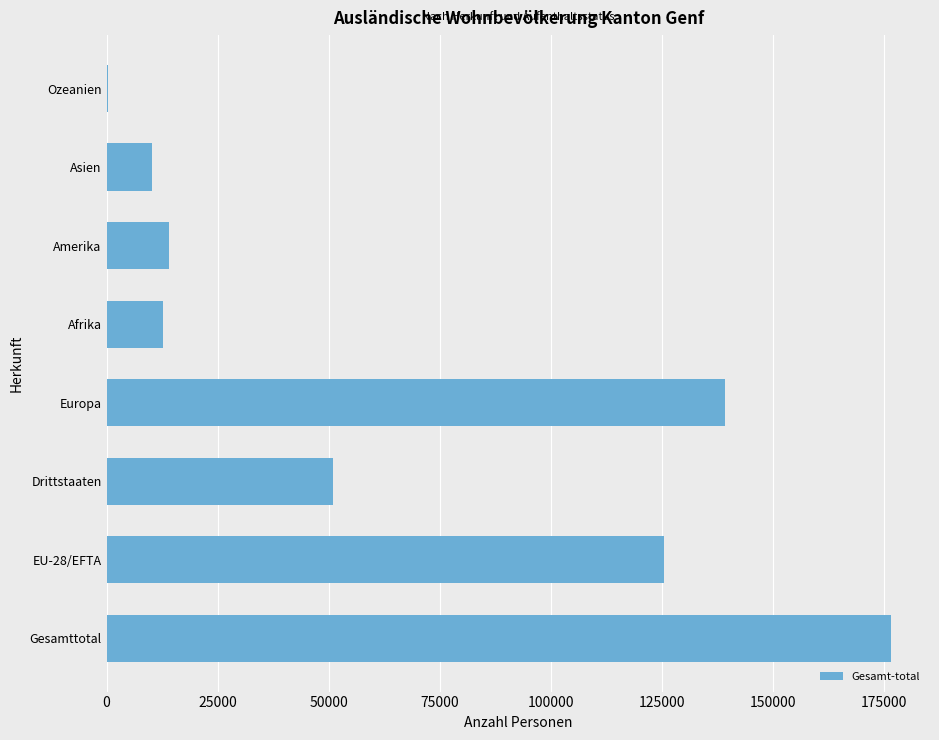

What is the sum of the values at Afrika and Europa?

151831